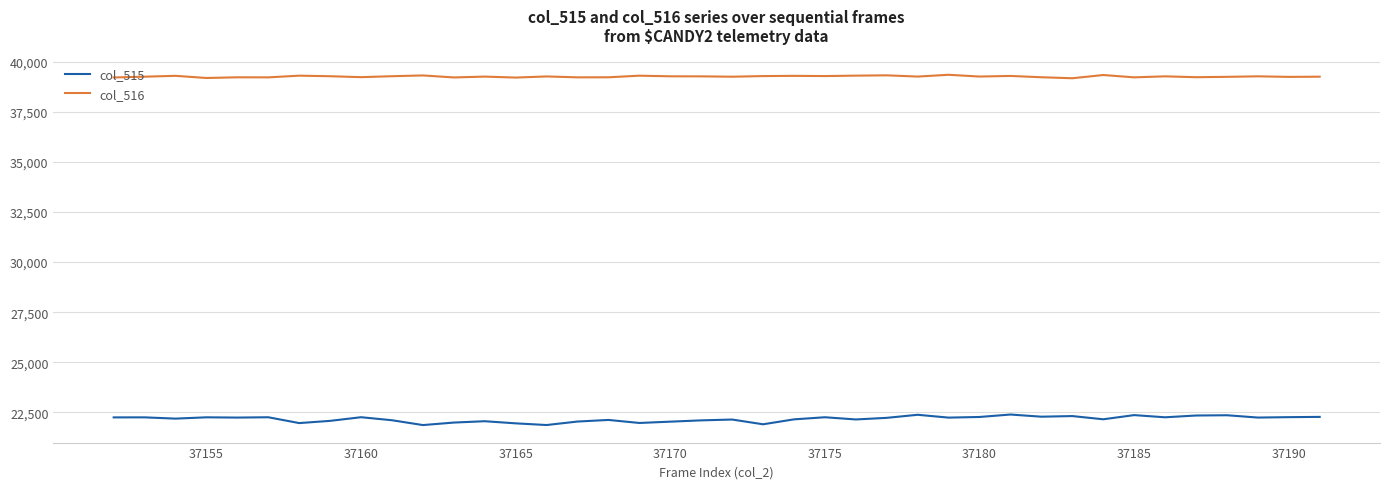

What is the maximum value shown in the chart?

39346